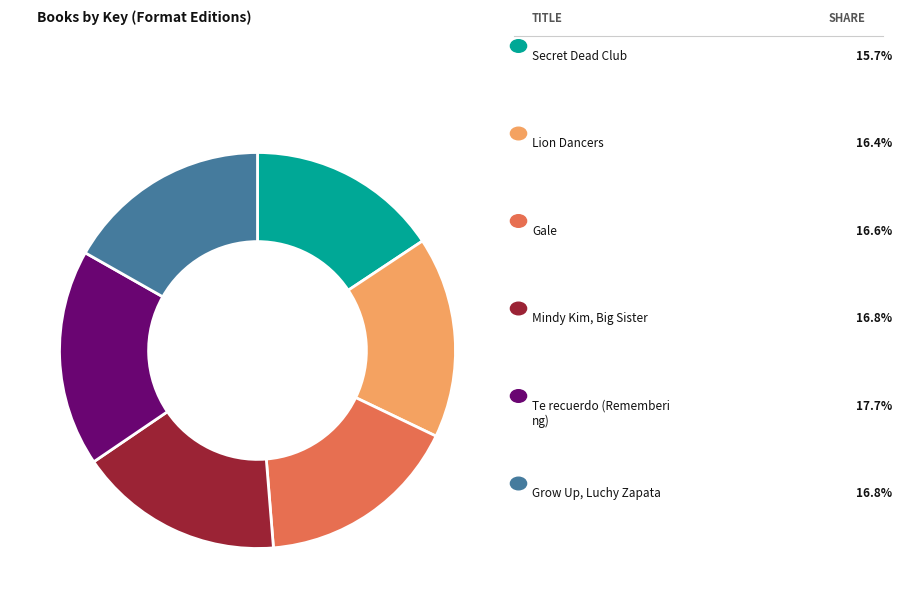

Is there any slice that represents more than half of the pie?

No